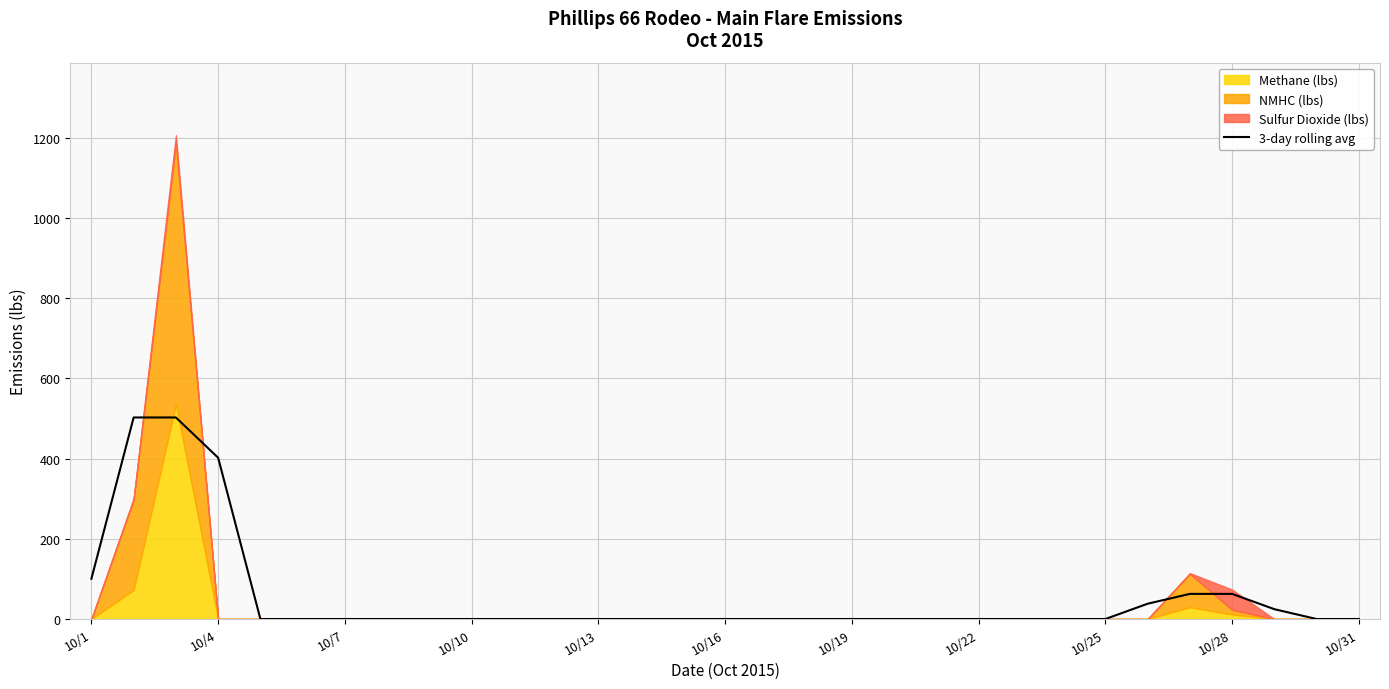

What is the highest value of the 3-day rolling avg series?

502.6